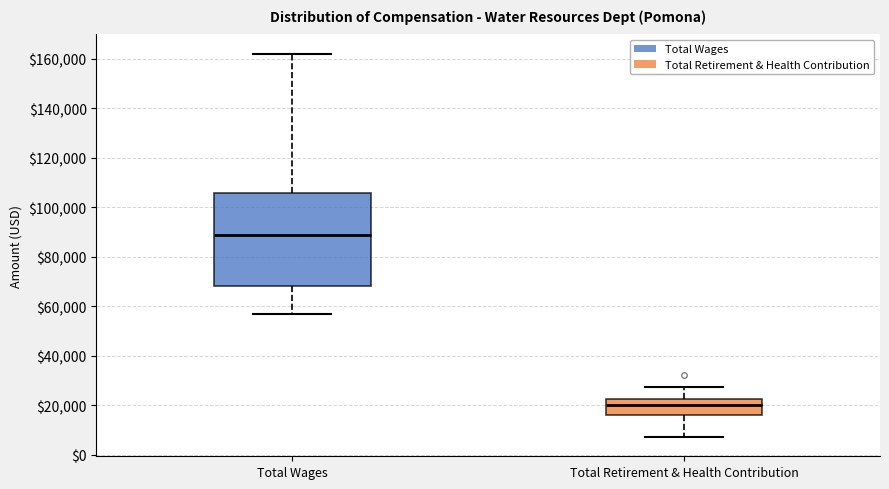

Which box has the lowest median line?

Total Retirement & Health Contribution